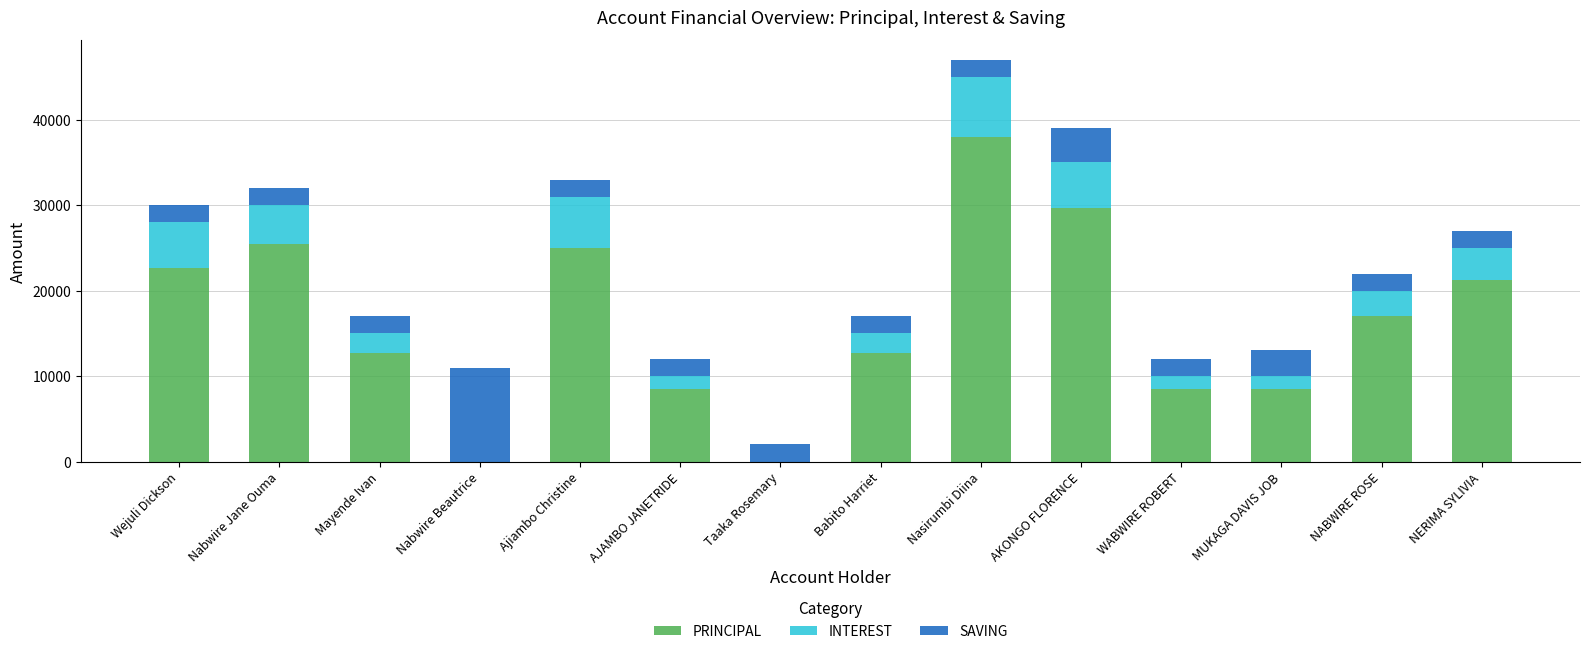

At which category is the sum across all series the highest?

Nasirumbi Diina